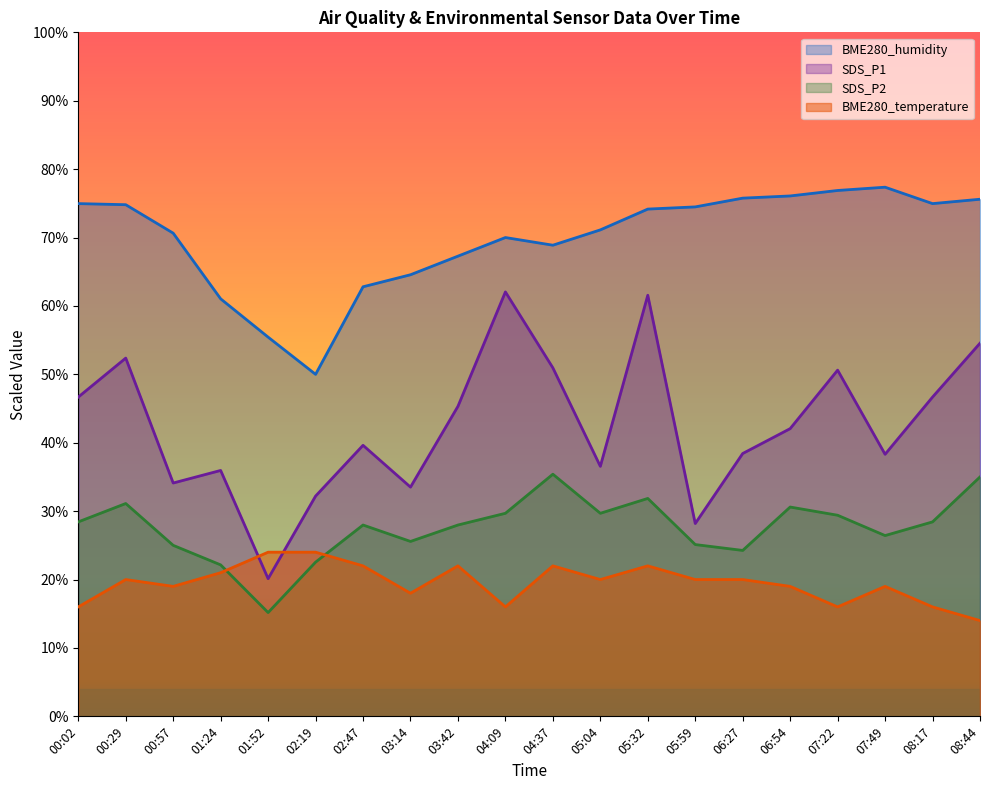

What is the total value across all series at 05:59?

147.8